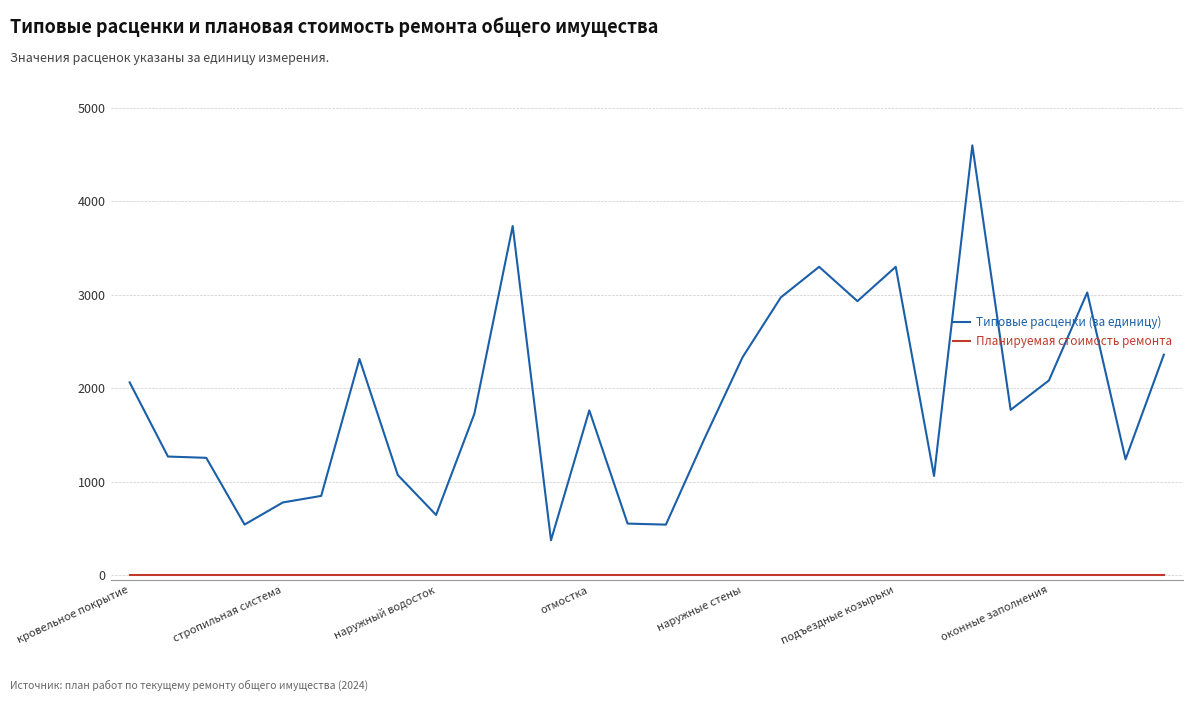

How many lines are shown in the chart?

2